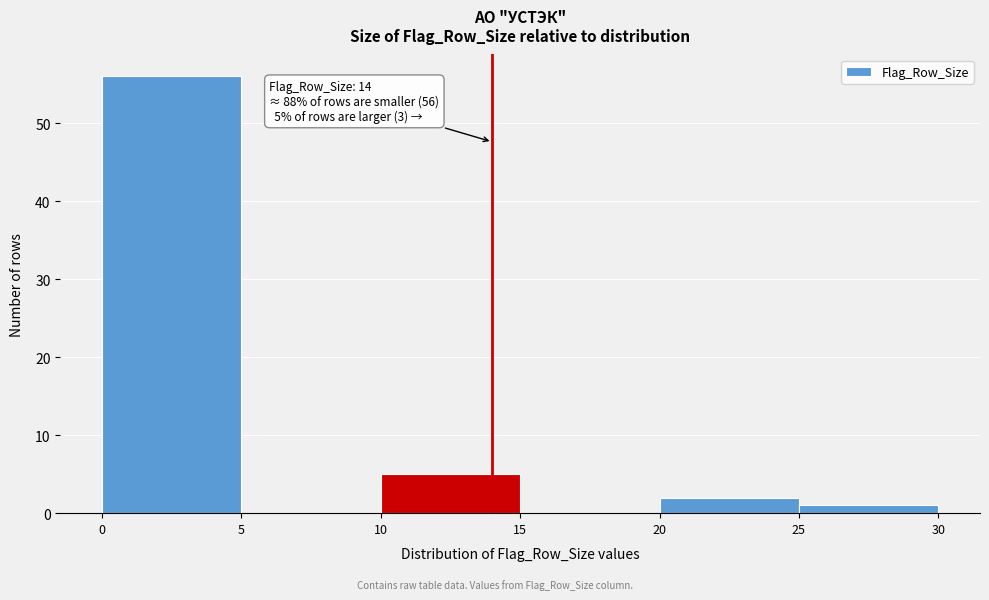

Over which range of the x-axis is the bar tallest?

0 to 5